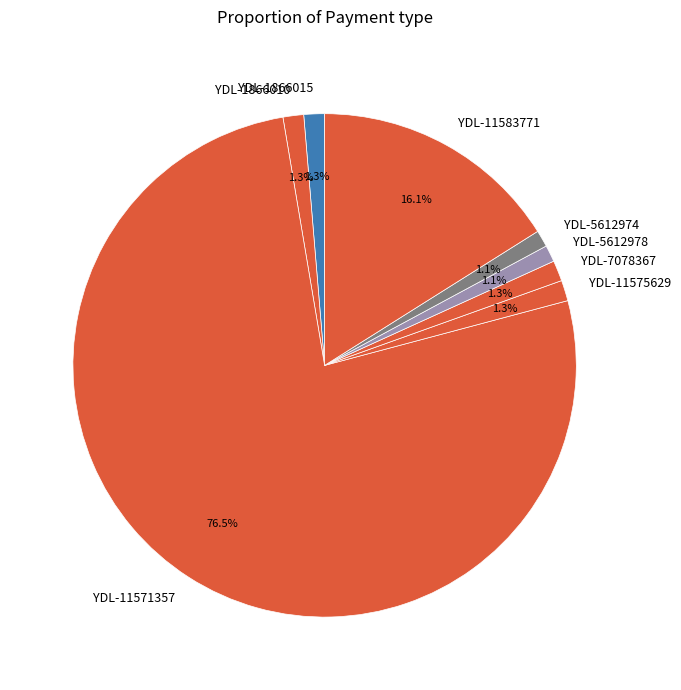

Do YDL-7078367 and YDL-5612978 together represent more than half of the pie?

No